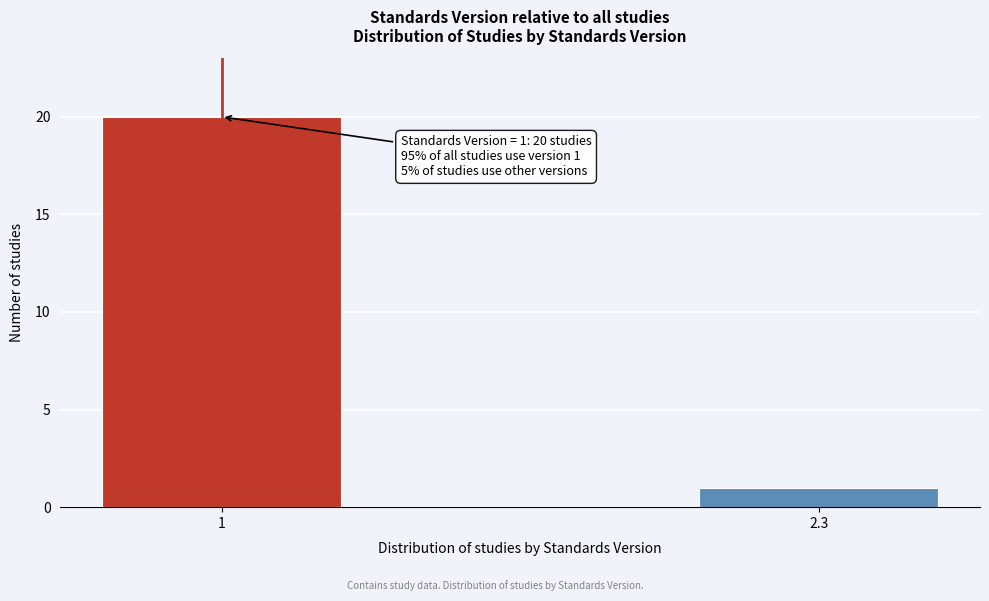

Reading left to right, extract all data points from this chart.

1=20	2.3=1